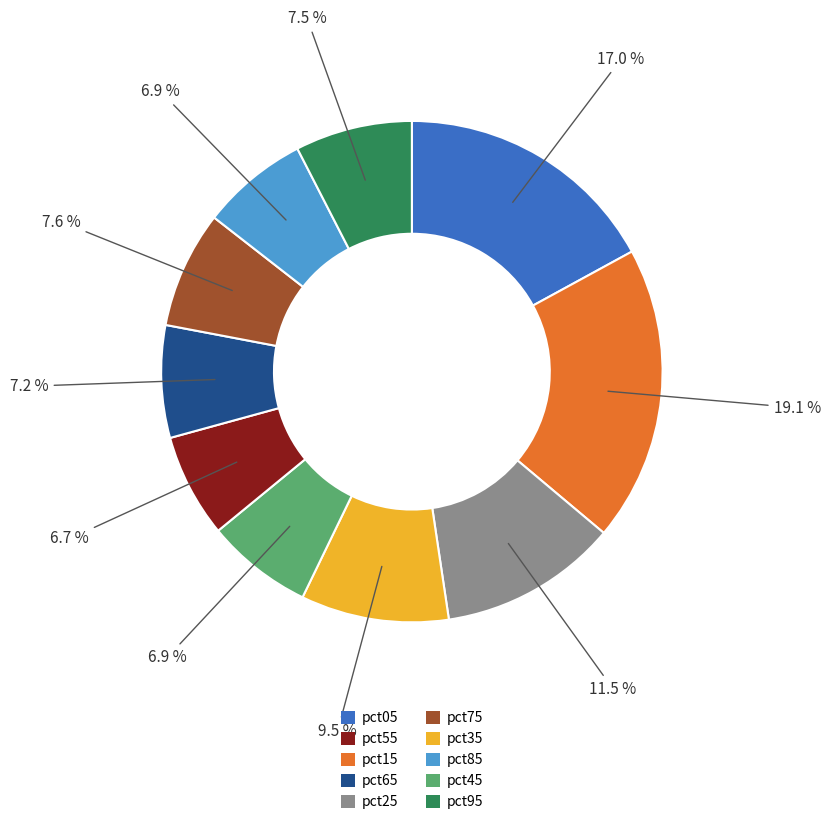

Is there a majority slice in this chart?

No